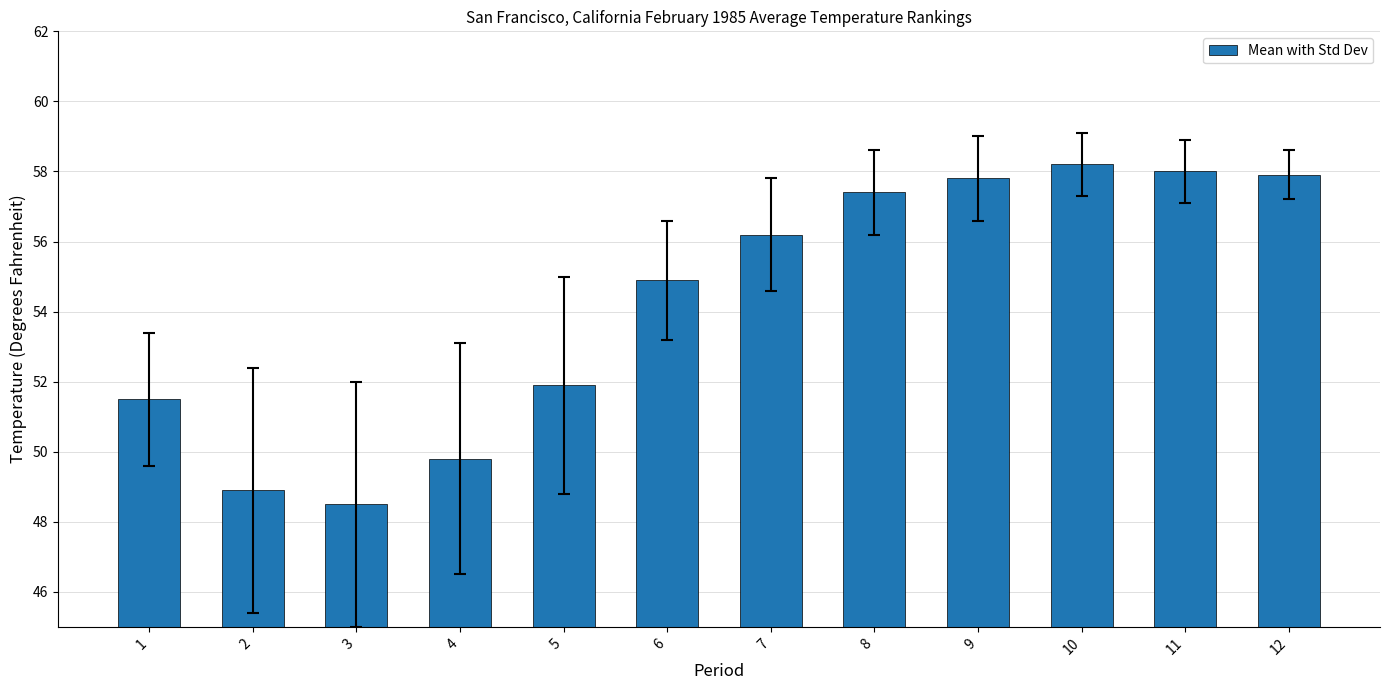

What is the value of the 6th bar from the left?

54.9